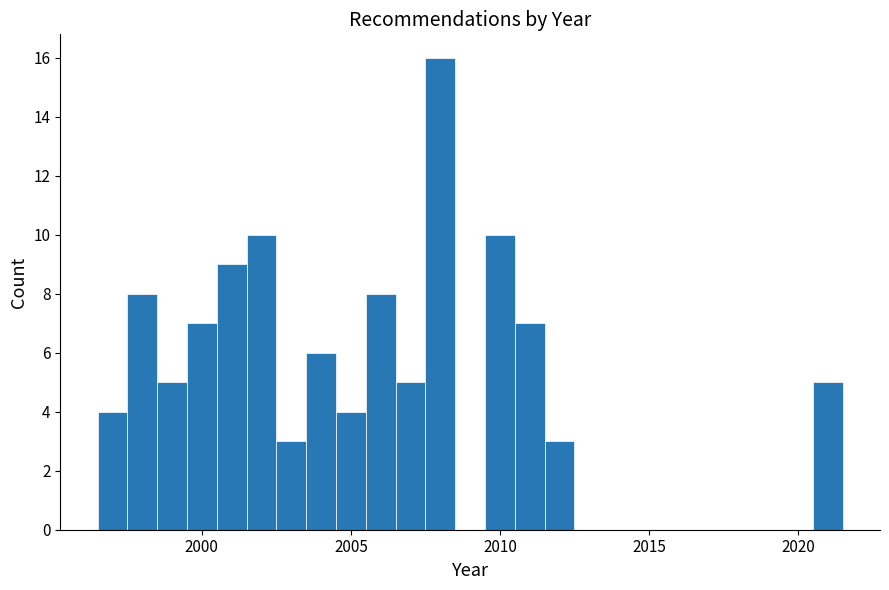

Read against the x-axis, roughly where is the centre of the tallest bar?

2008.0